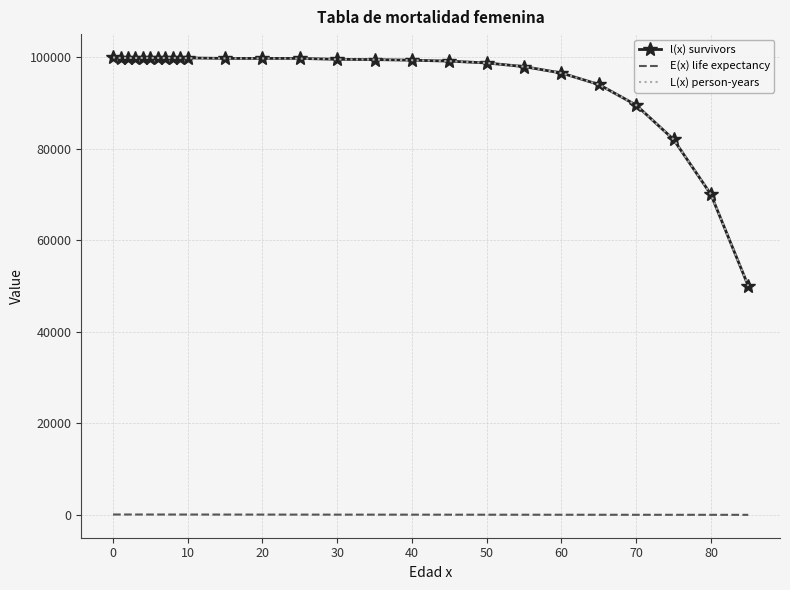

Which series has the widest spread of values?

l(x) survivors